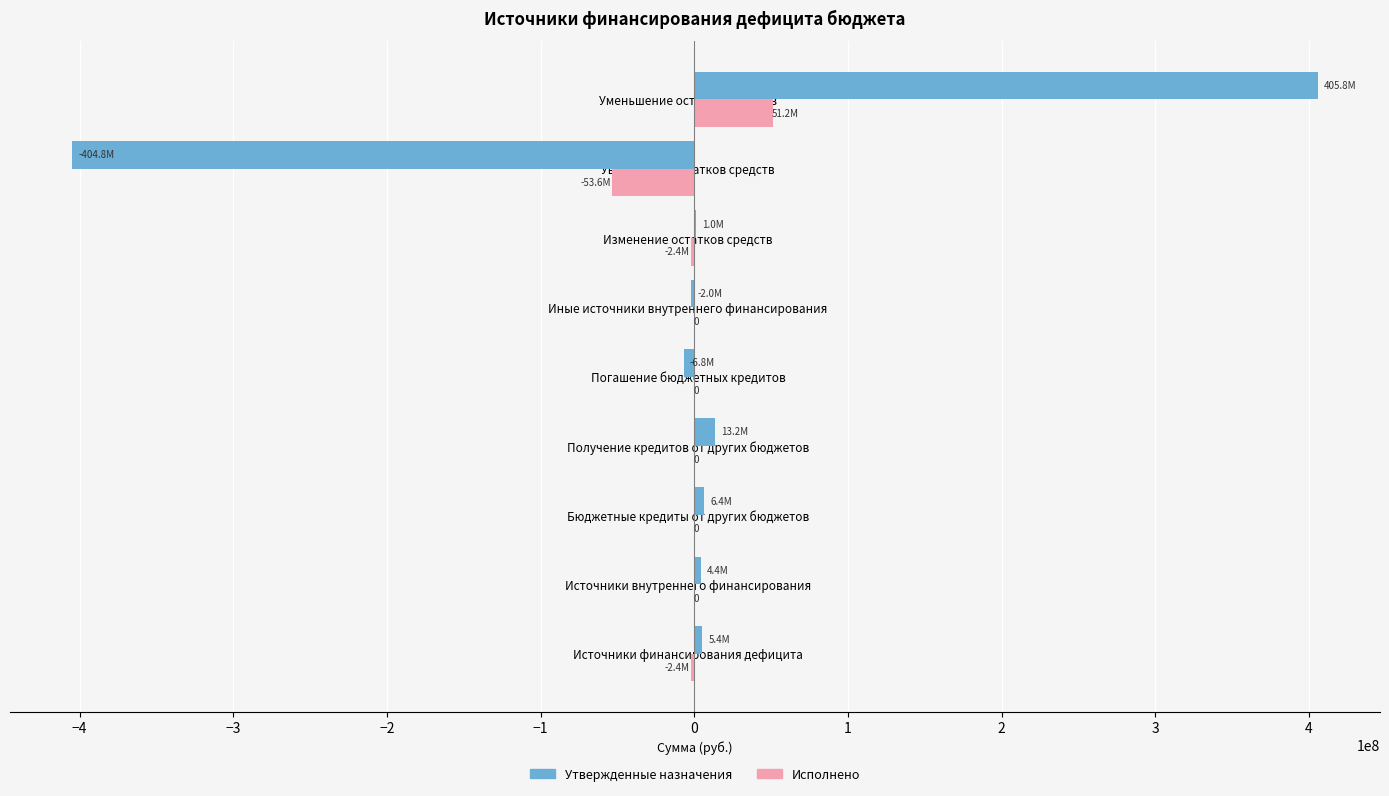

At which category is the sum across all series the highest?

Уменьшение остатков средств